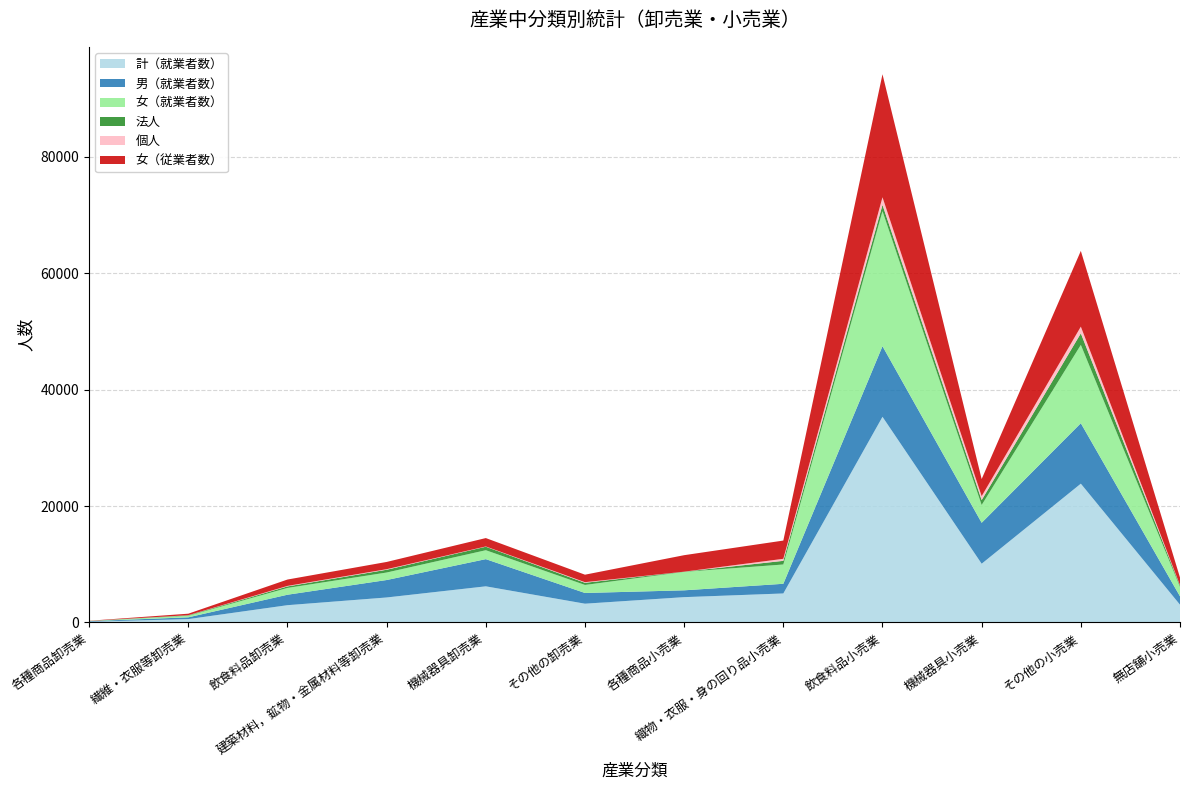

Reading left to right, transcribe all the data shown in this chart.

計（就業者数）: 124	573	2964	4288	6204	3220	4345	4978	35334	10088	23845	3047
男（就業者数）: 94	304	1797	2999	4672	1841	1172	1662	12137	7035	10387	1437
女（就業者数）: 30	269	1167	1289	1532	1379	3173	3316	23197	3053	13458	1610
法人: 9	73	259	477	602	370	31	627	1085	845	1986	235
個人: 1	23	89	96	44	108	2	351	1306	676	1151	70
女（従業者数）: 29	260	1095	1244	1443	1286	2833	3134	21142	2942	13018	1315